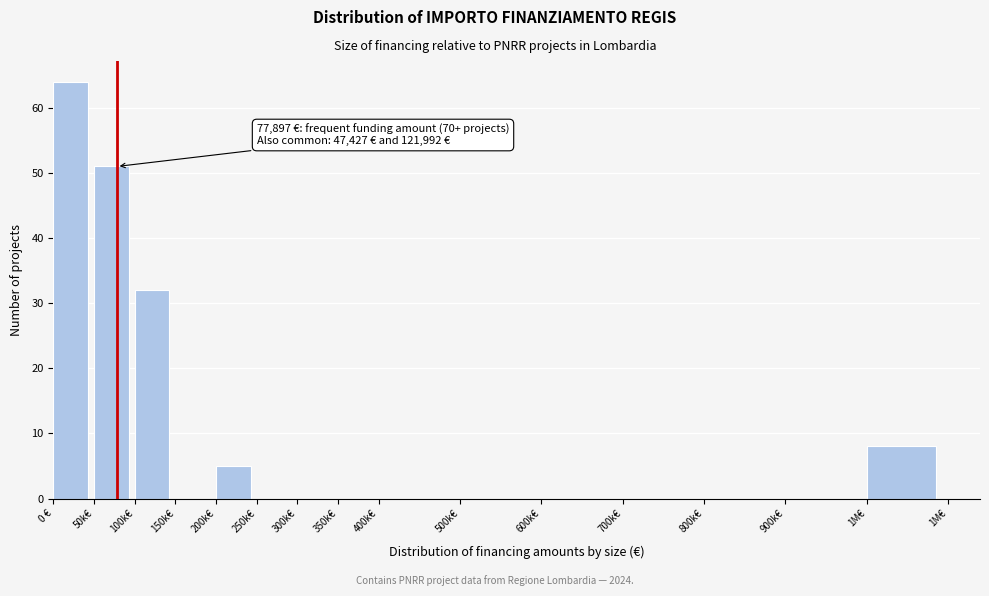

Reading right to left, what are all the values shown in this chart?

1M€=8	900k€=0	800k€=0	700k€=0	600k€=0	500k€=0	400k€=0	350k€=0	300k€=0	250k€=0	200k€=5	150k€=0	100k€=32	50k€=51	0 €=64